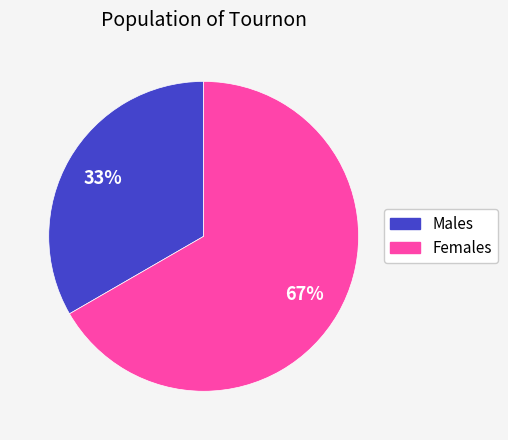

Does any single category account for the majority?

Yes